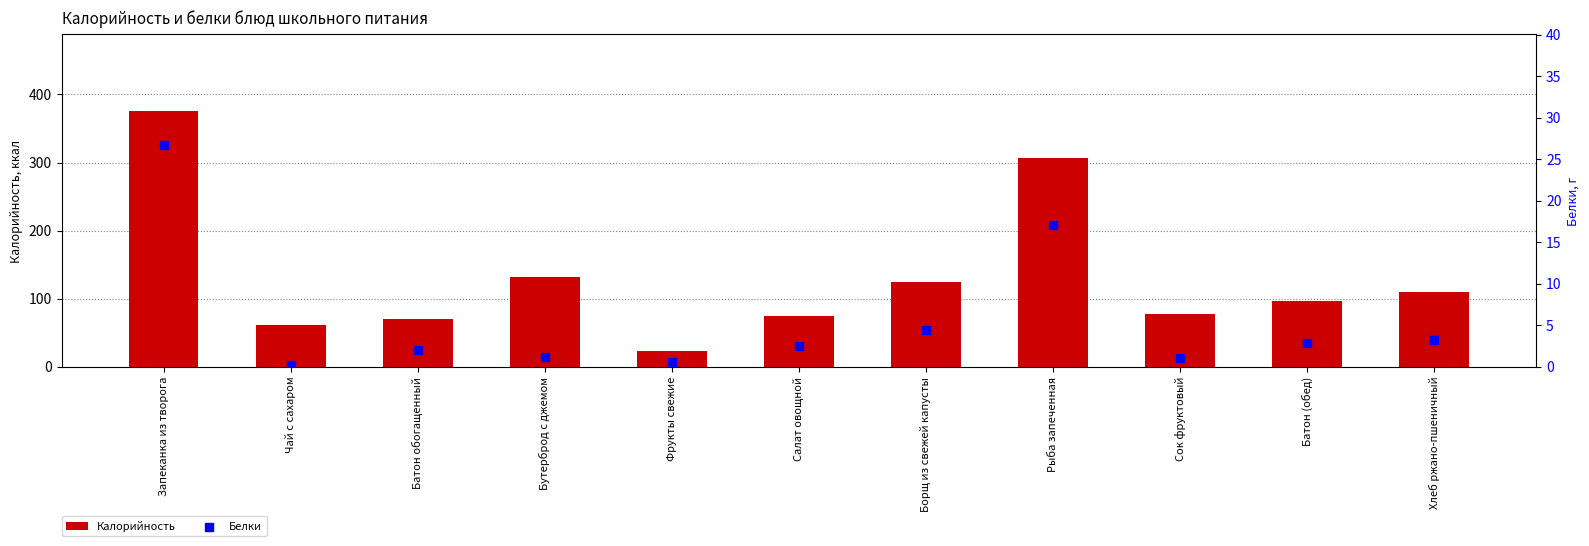

At which category is the sum across all series the highest?

Запеканка из творога